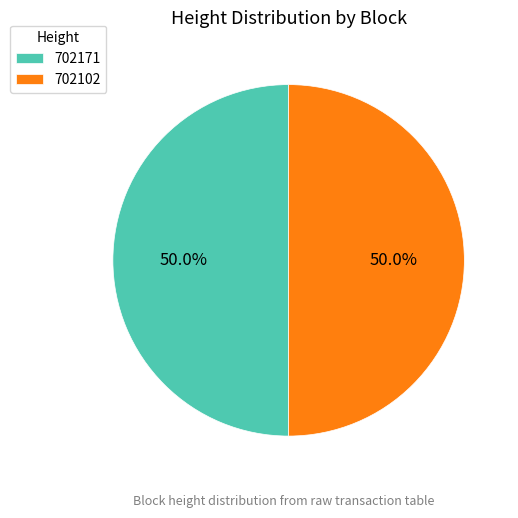

To the nearest percent, what percentage of the pie is 702171?

50%